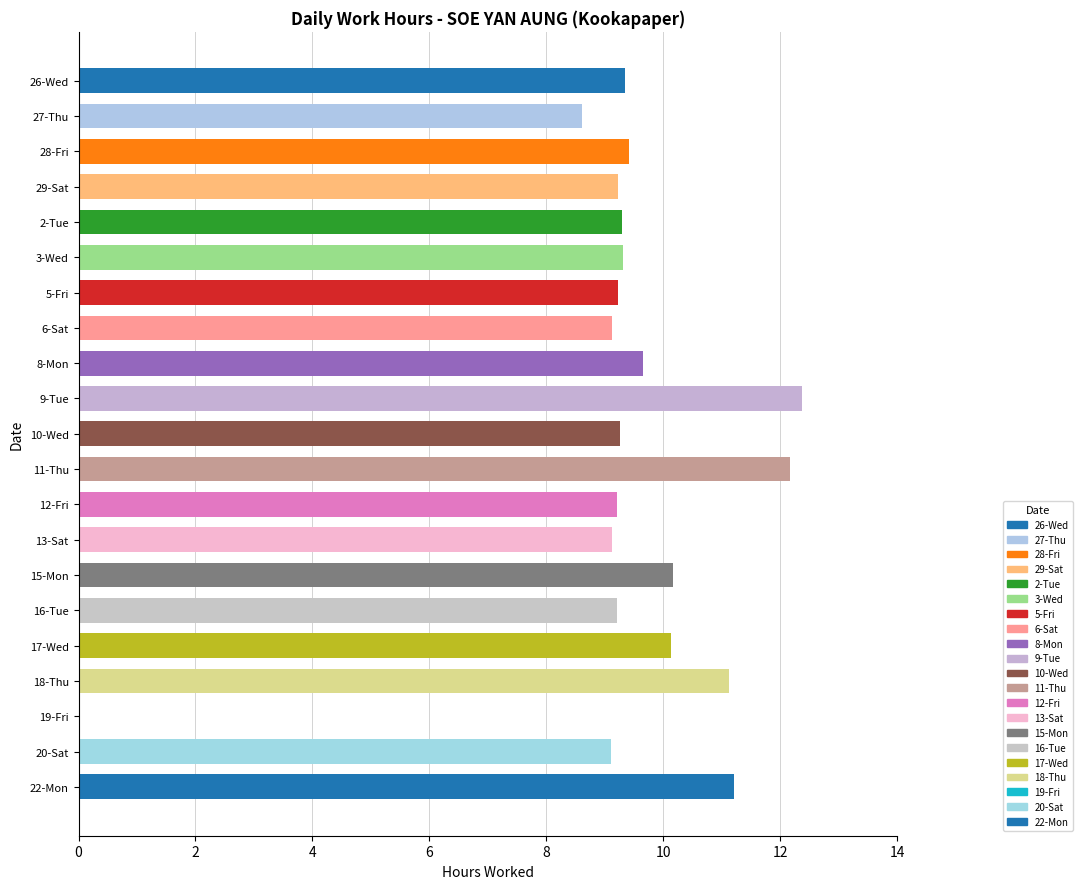

What is the greatest value displayed?

12.4